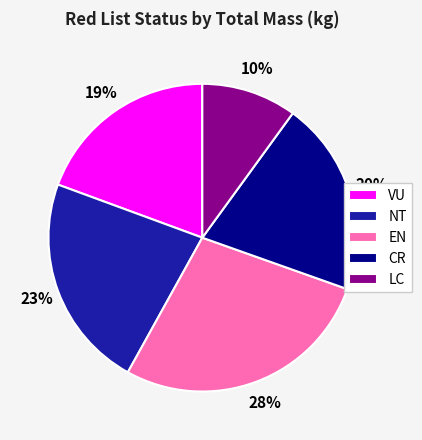

Combined, do EN and CR account for over 50%?

No